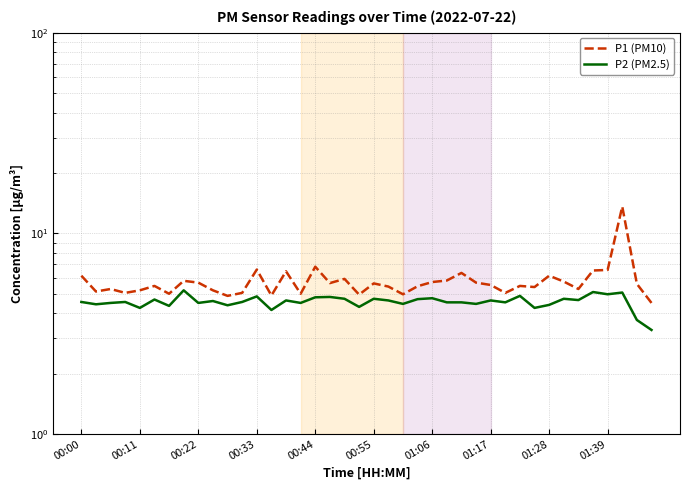

How many values in the P1 (PM10) series are below 5?

5